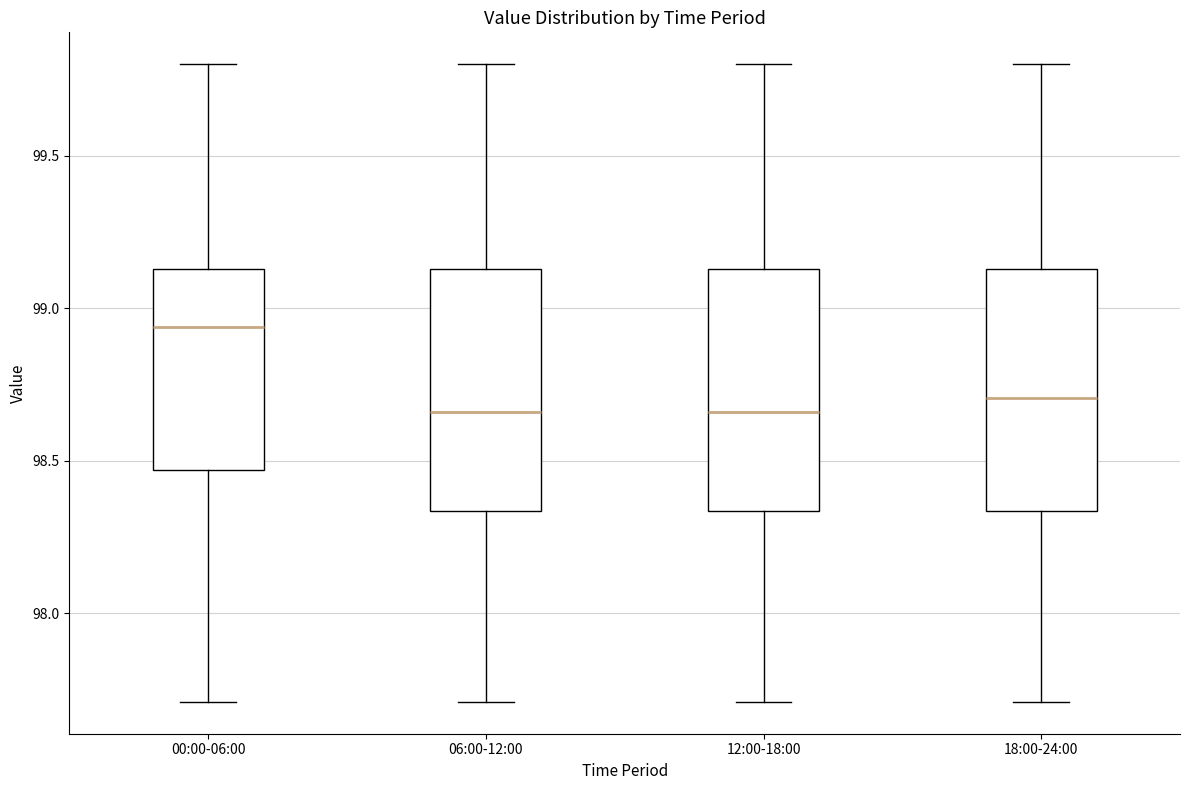

Reading left to right, read every box against the y-axis: the position of its median line, the range the box covers, and the ends of its whiskers. The values are not printed on the chart, so give them approximately, as read against the axis.

00:00-06:00: median 98.95, box 98.45 to 99.15, whiskers 97.70 to 99.80
06:00-12:00: median 98.65, box 98.35 to 99.15, whiskers 97.70 to 99.80
12:00-18:00: median 98.65, box 98.35 to 99.15, whiskers 97.70 to 99.80
18:00-24:00: median 98.70, box 98.35 to 99.15, whiskers 97.70 to 99.80